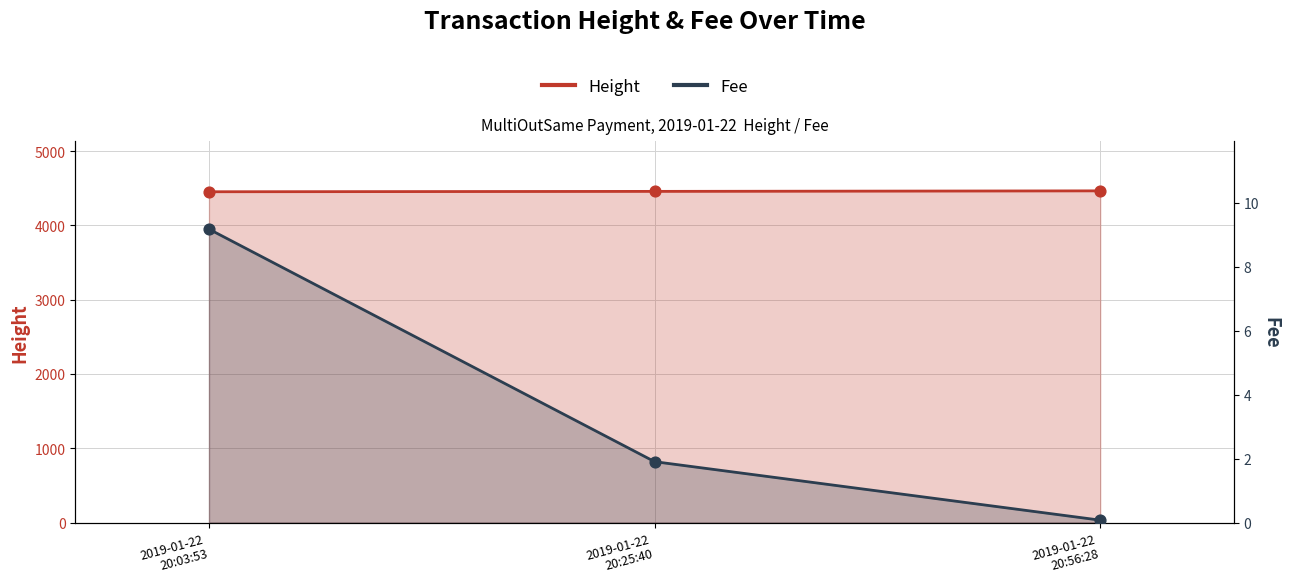

Which series has the largest total across all categories?

Height